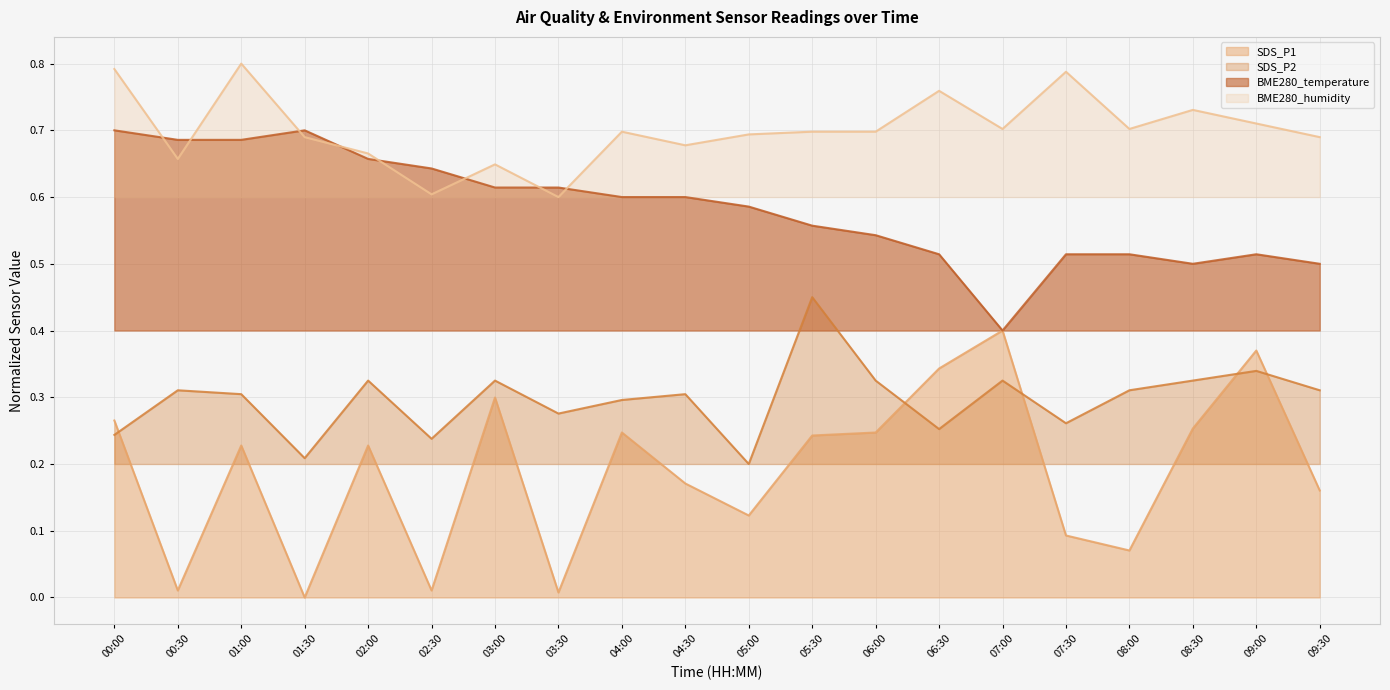

How many interior local valleys does the SDS_P2 series have?

6